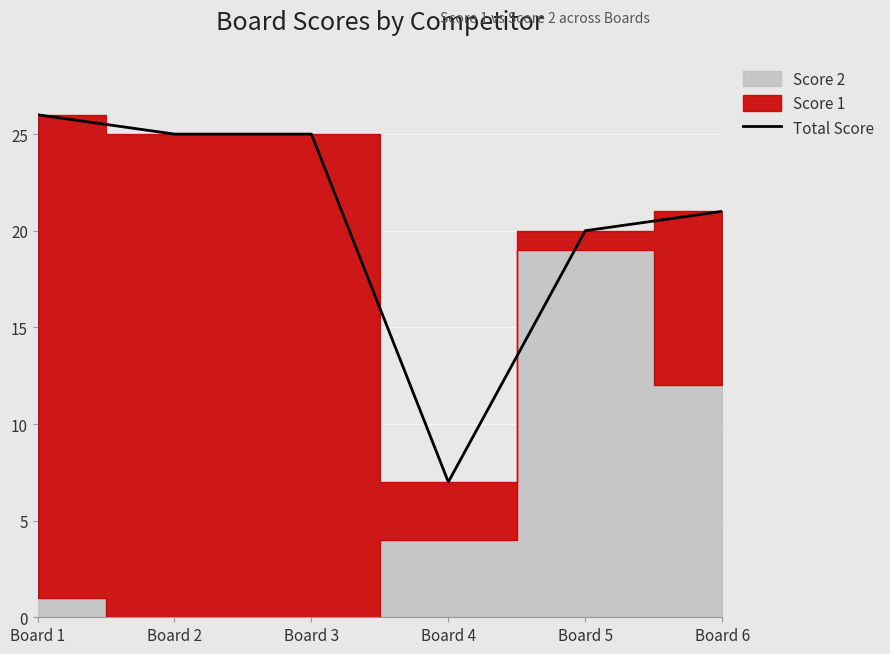

True or false: the data shows 5 at Board 5.

False